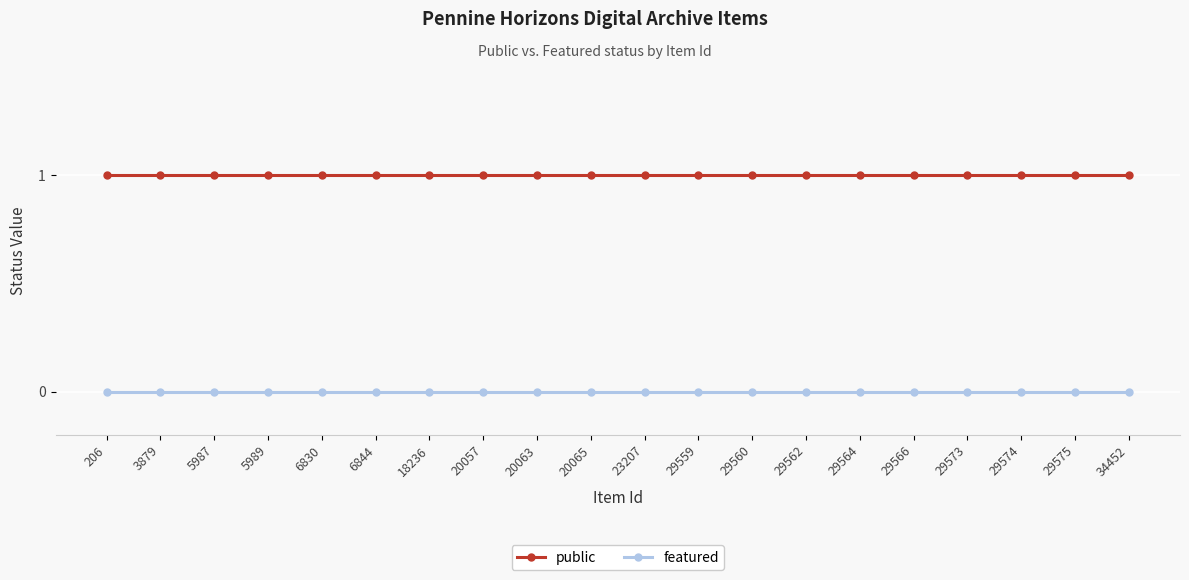

What are all the series names shown in the legend?

public, featured